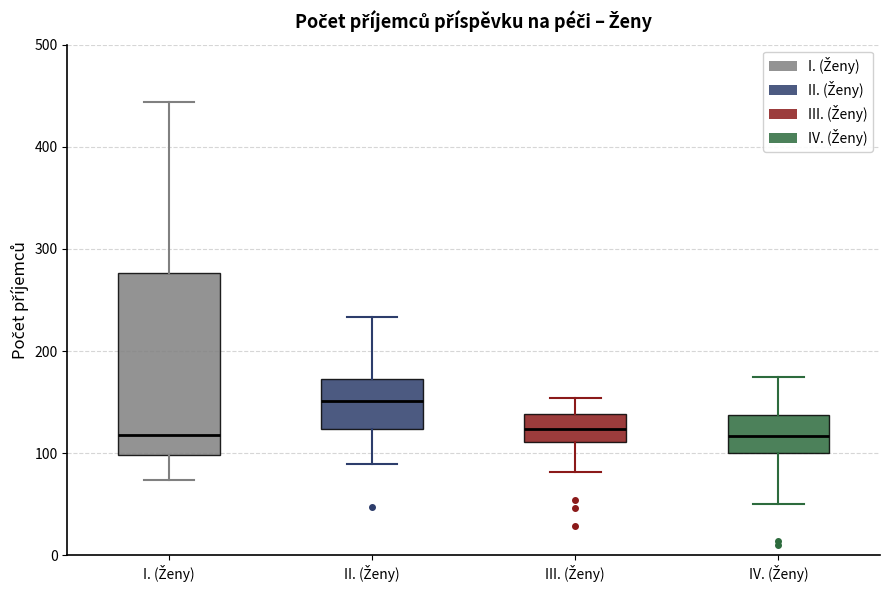

Reading left to right, transcribe this box plot: for each box, give where its median line is, the range the box spans, and where its two whiskers end, as read against the y-axis. The values are not printed on the chart, so give them approximately, as read against the axis.

I. (Ženy): median 120, box 100 to 280, whiskers 70 to 440
II. (Ženy): median 150, box 120 to 170, whiskers 90 to 230
III. (Ženy): median 120, box 110 to 140, whiskers 80 to 150
IV. (Ženy): median 120, box 100 to 140, whiskers 50 to 180